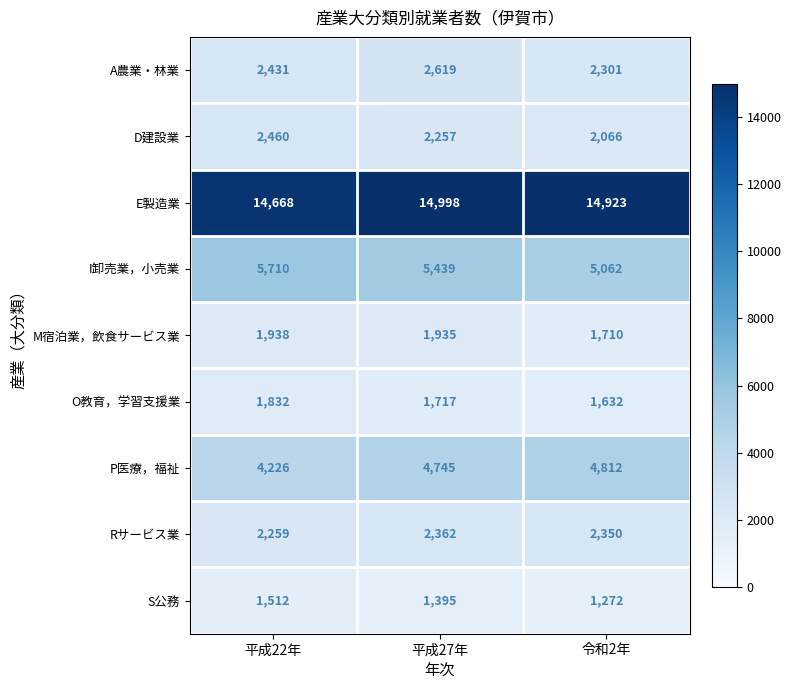

What is the minimum value shown in the chart?

1272